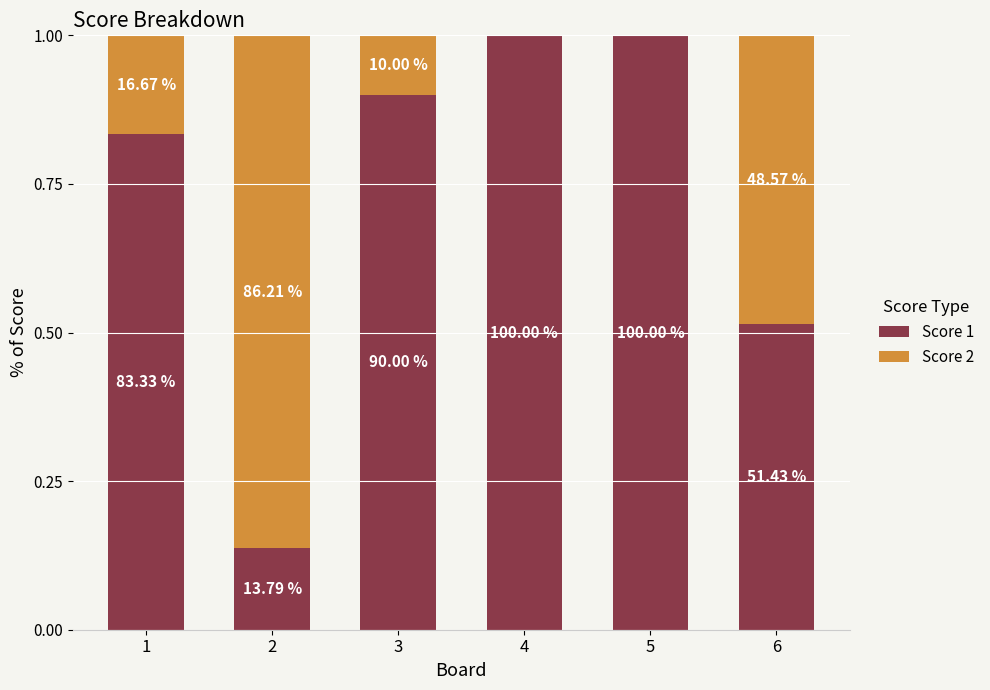

Count the Score 2 values in the range 0 to 1.

6